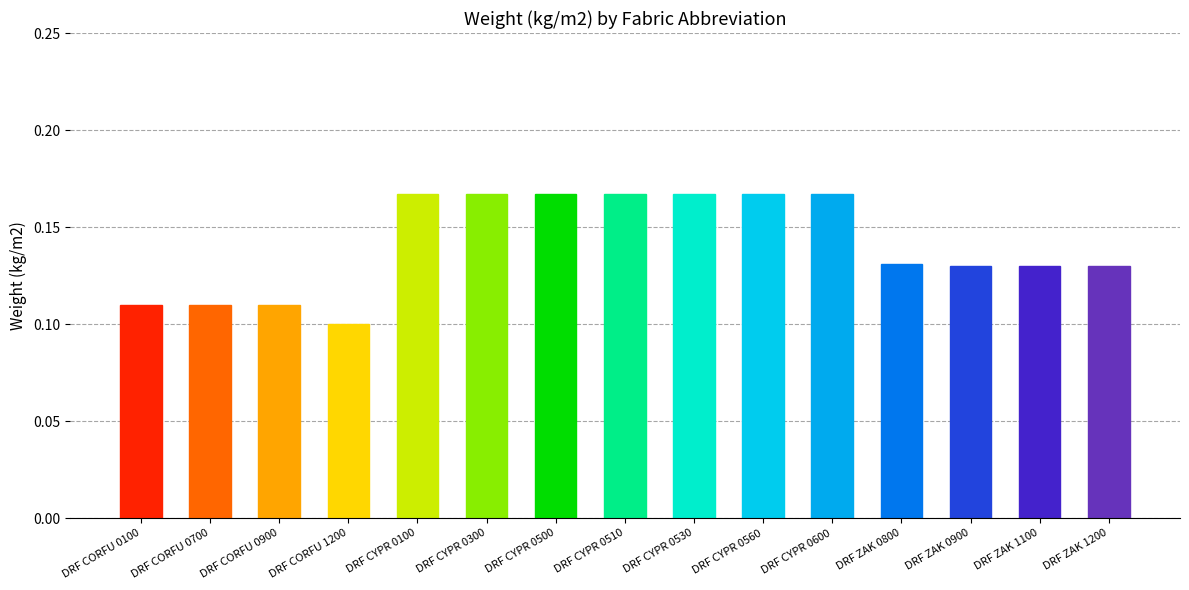

What is the sum of all values?

2.1